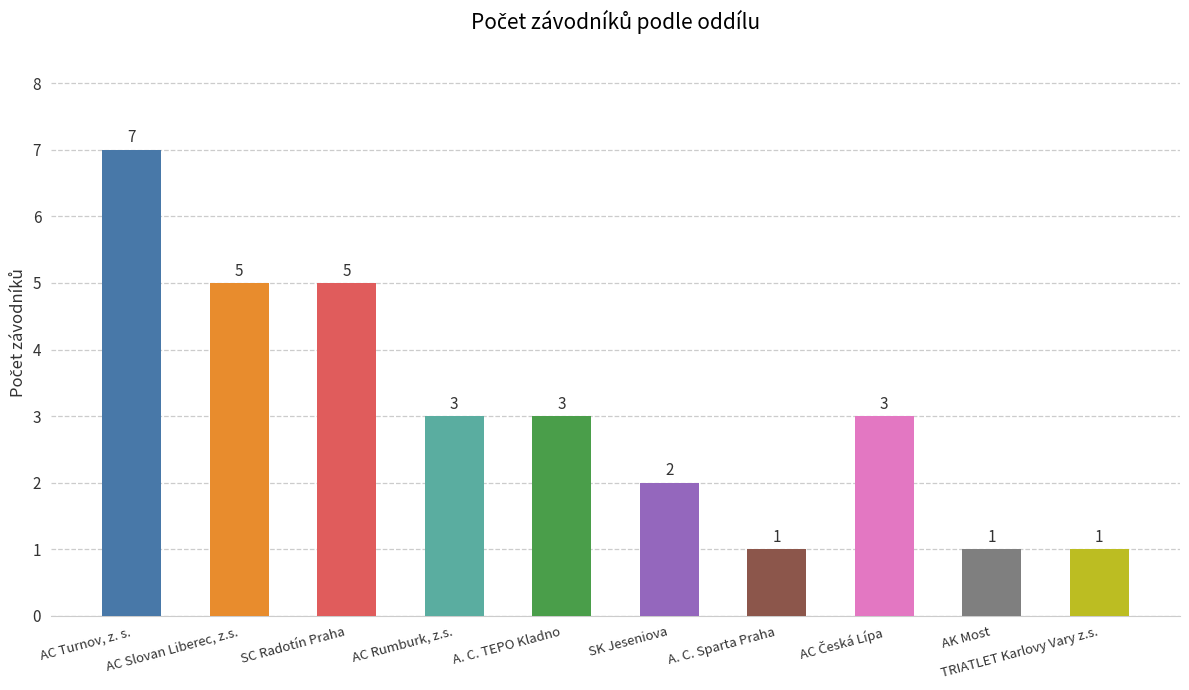

How many values are between 1 and 5?

9